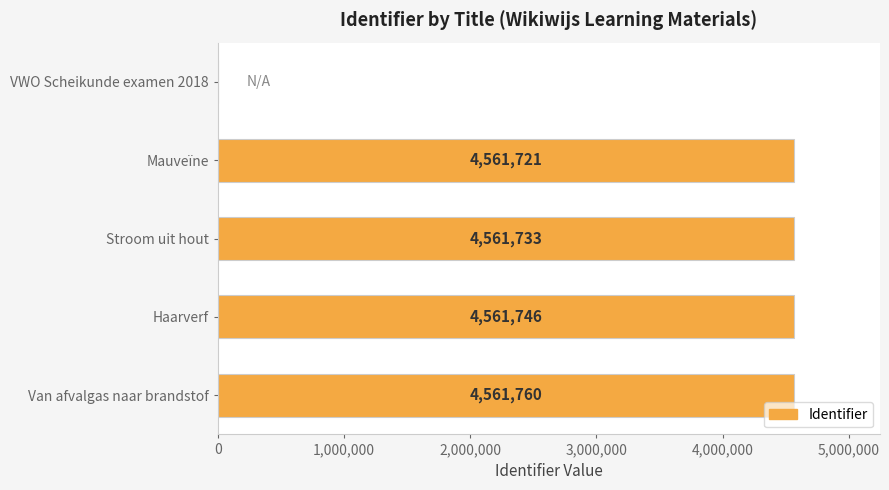

Between VWO Scheikunde examen 2018 and Haarverf, which is larger?

Haarverf